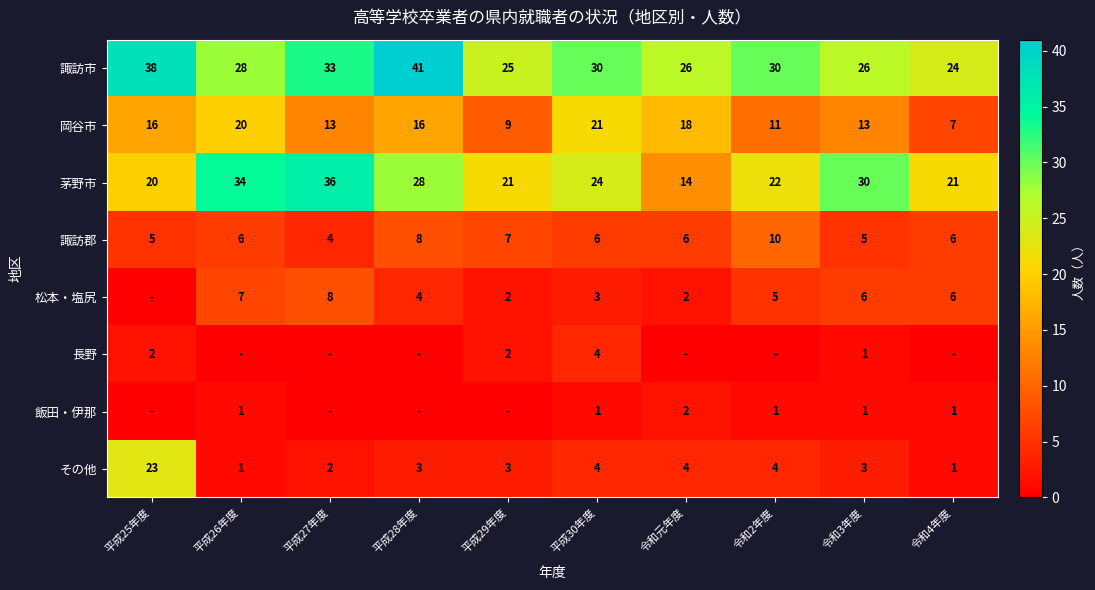

The 諏訪市 series shows 14 at 平成29年度. True or false?

False